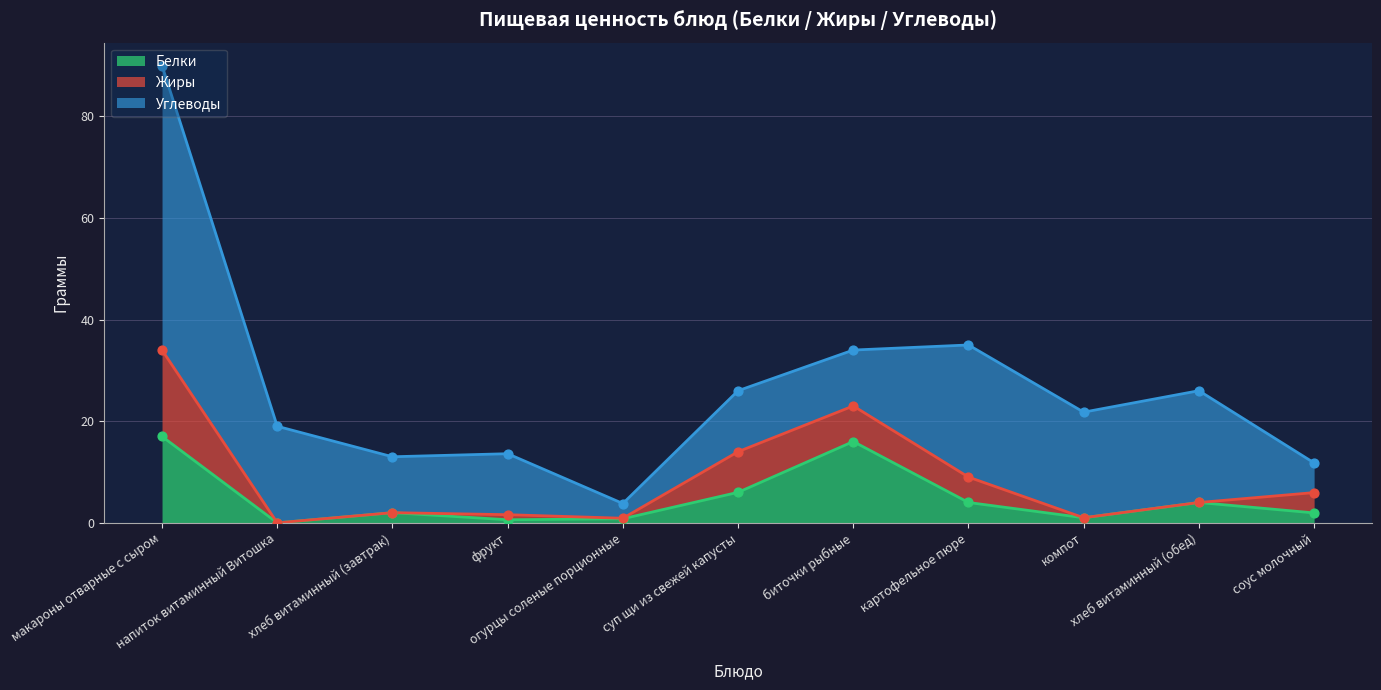

Is the value of Углеводы at биточки рыбные greater than the value of Жиры at фрукт?

Yes